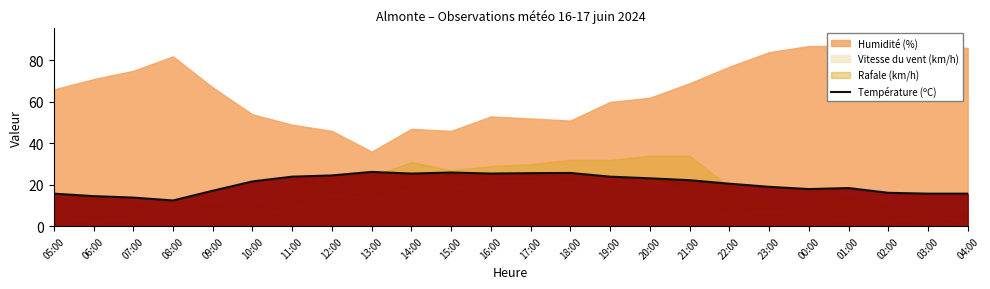

Is it true that the value at 17:00 is 25.6?

True